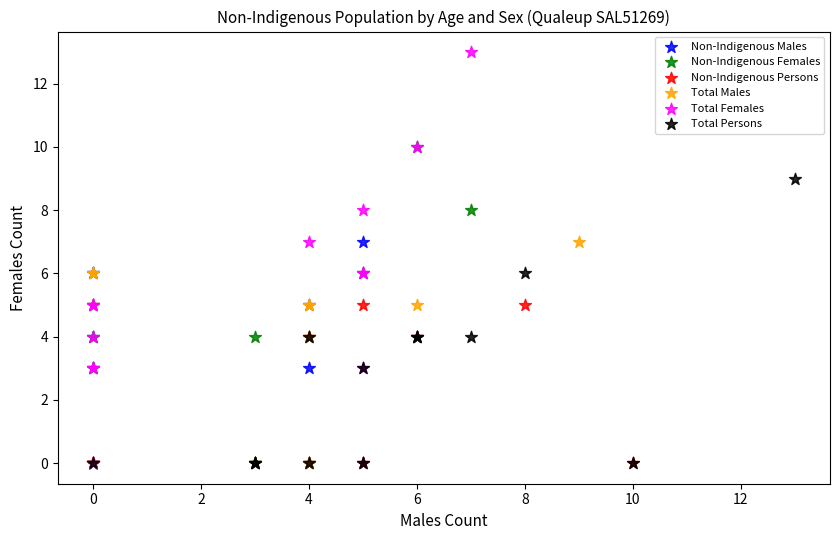

Which series contains the highest Y value?

Total Females